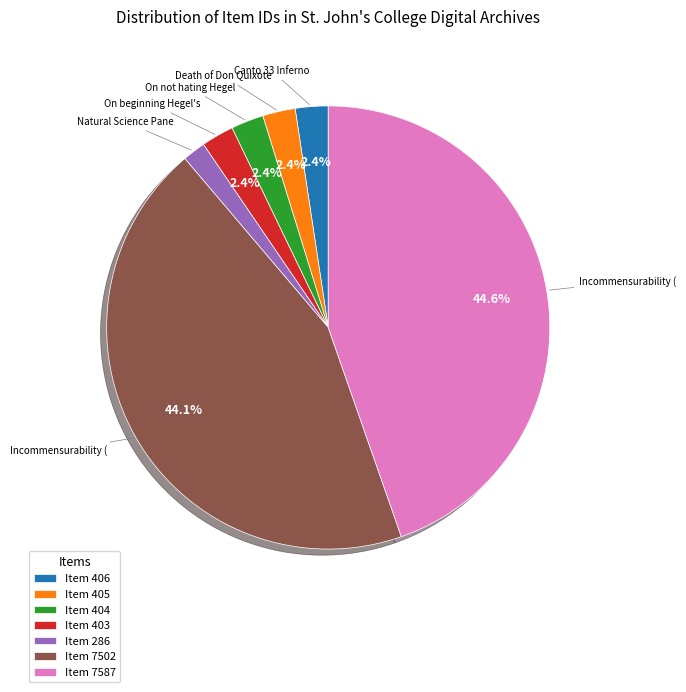

Is there any slice that represents more than half of the pie?

No